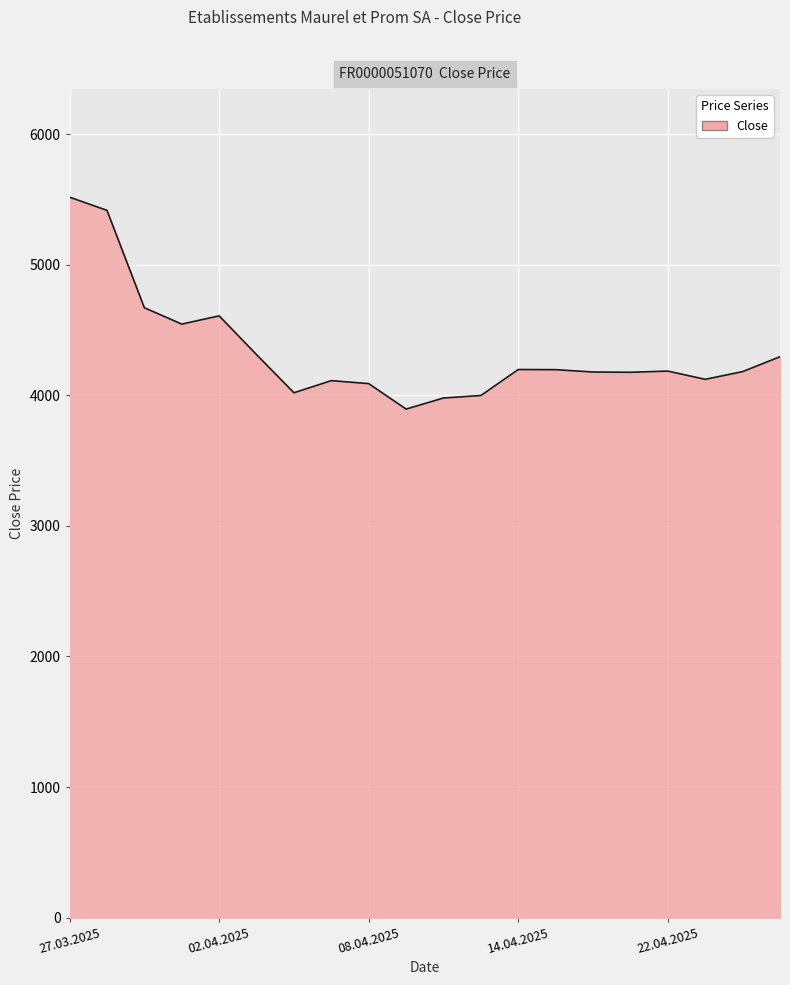

What is the greatest value displayed?

5518